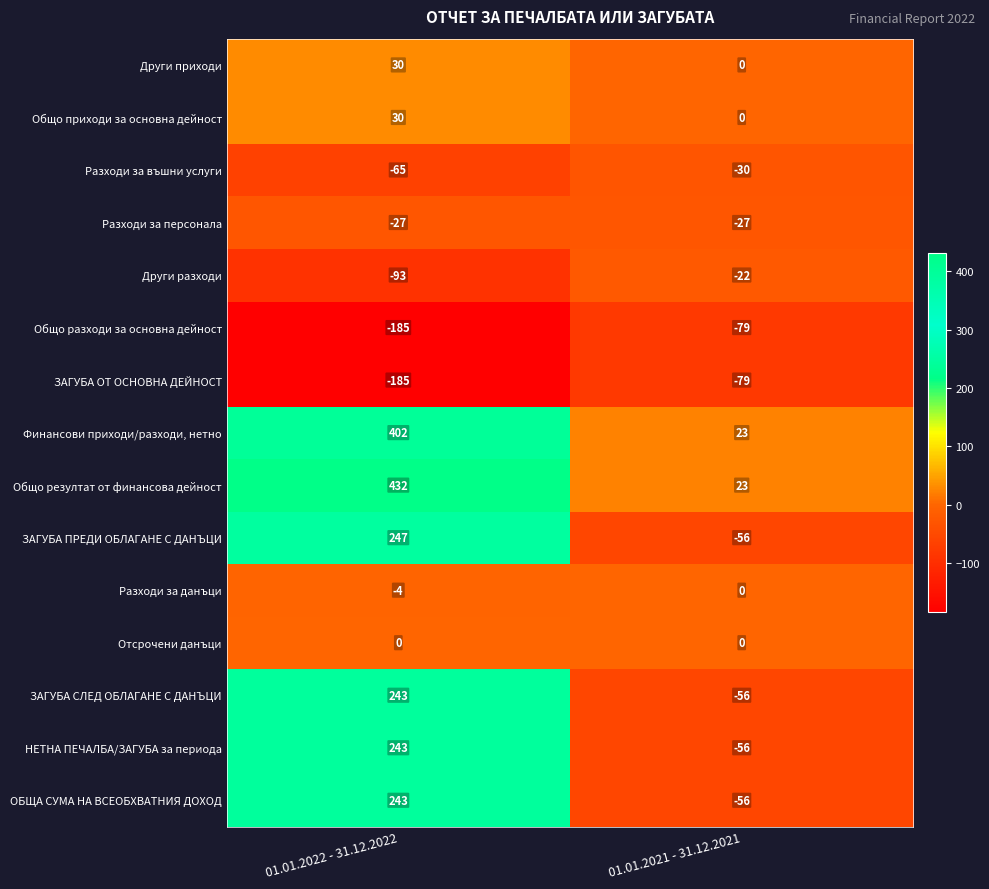

At which category does the chart reach its minimum across all series?

01.01.2022 - 31.12.2022